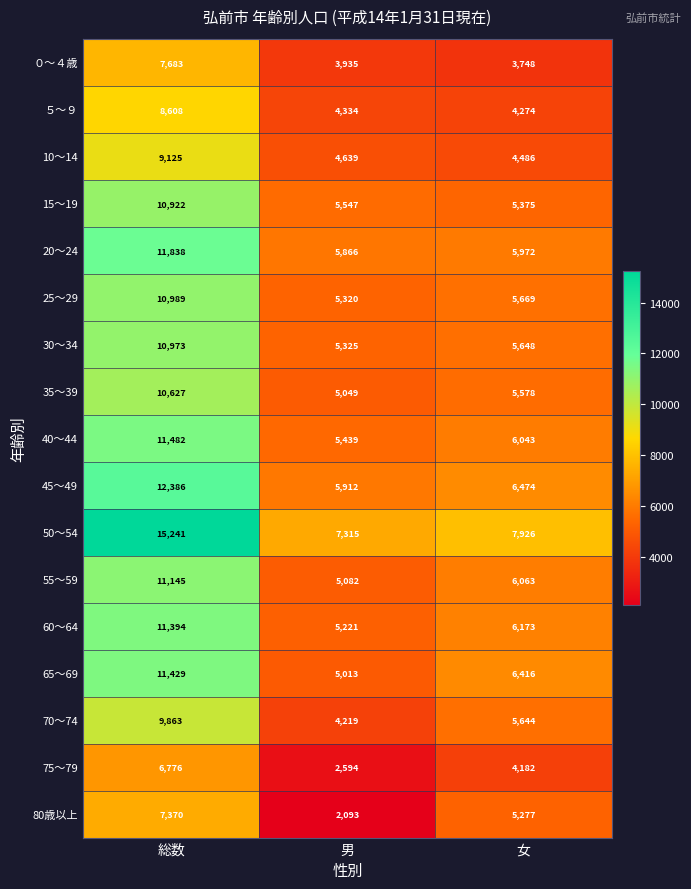

What is the sum of all ０～４歳 values?

15366